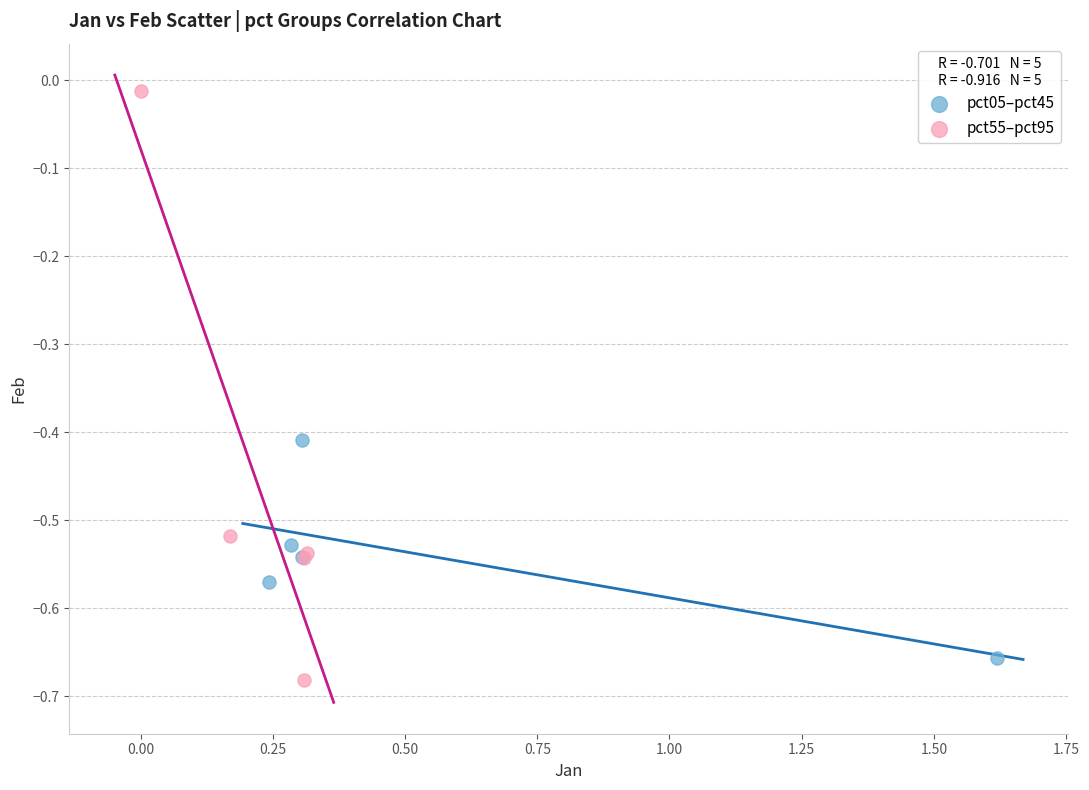

Which series reaches the maximum Y coordinate?

pct55–pct95